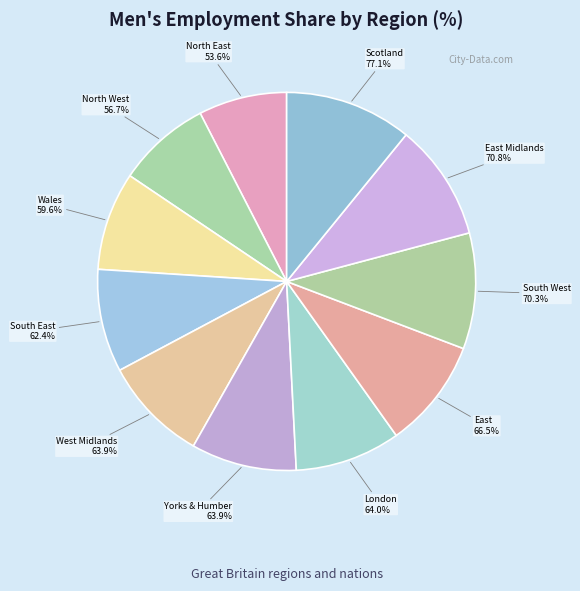

Count the number of slices in the pie.

11